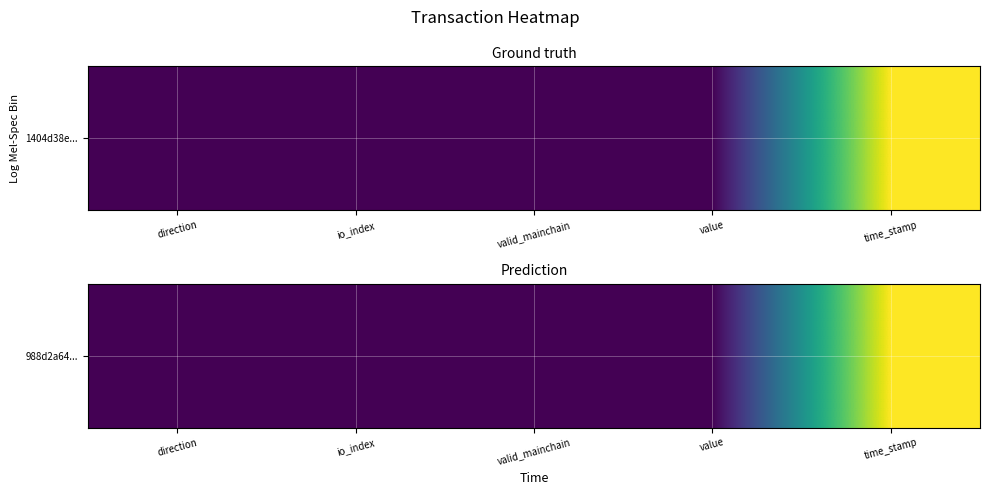

Between direction and valid_mainchain, which is larger?

direction